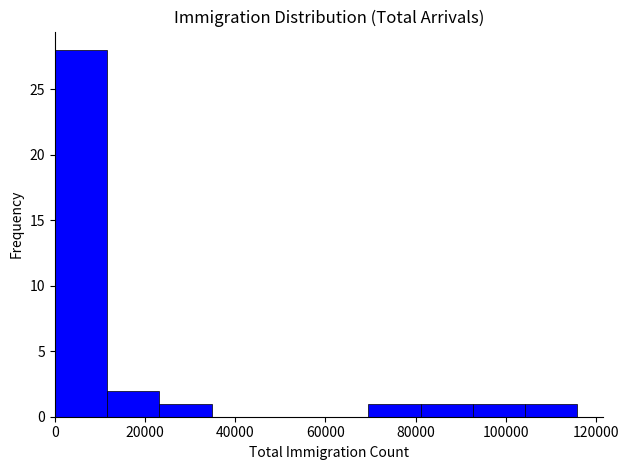

How tall is the bar that spans 82000 to 92000 on the x-axis? Neither the bar edges nor the heights are printed on the chart, so give them approximately, as read against the axes.

1